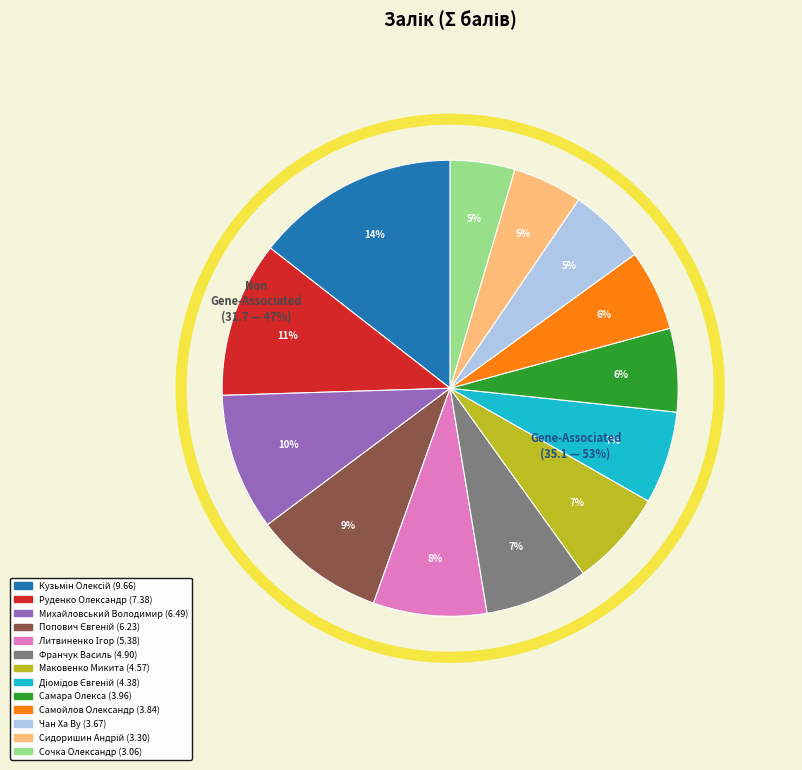

To the nearest percent, what portion does Михайловський Володимир represent?

10%